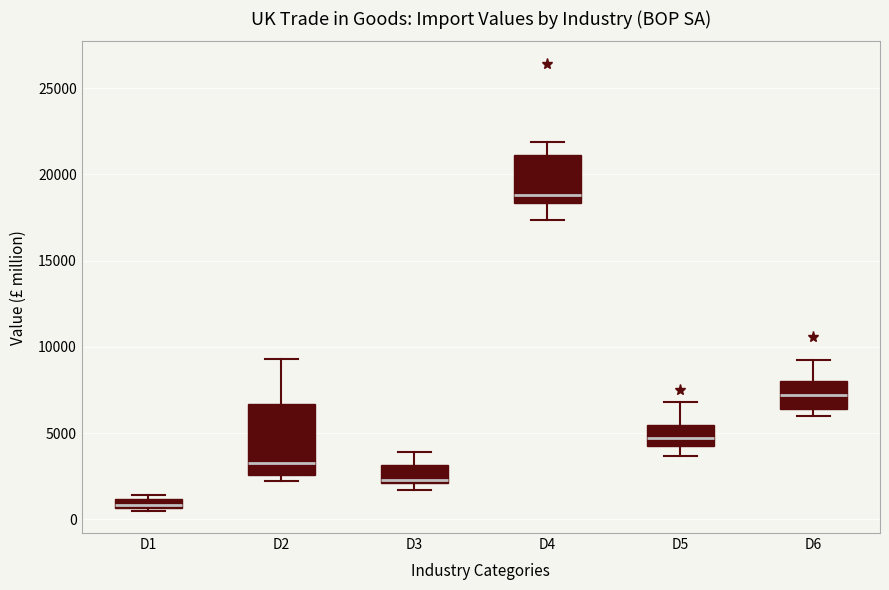

Which box is the tallest, from its lower edge to its upper edge?

D2